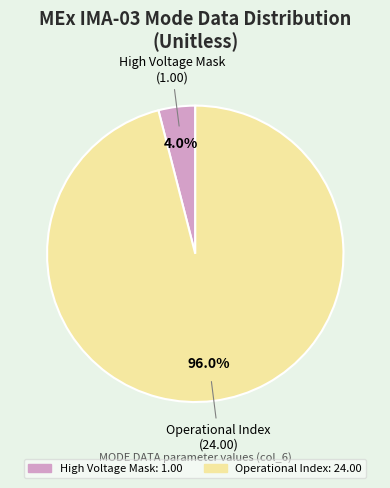

To the nearest percent, what is the difference between the largest and smallest slice percentages?

92%